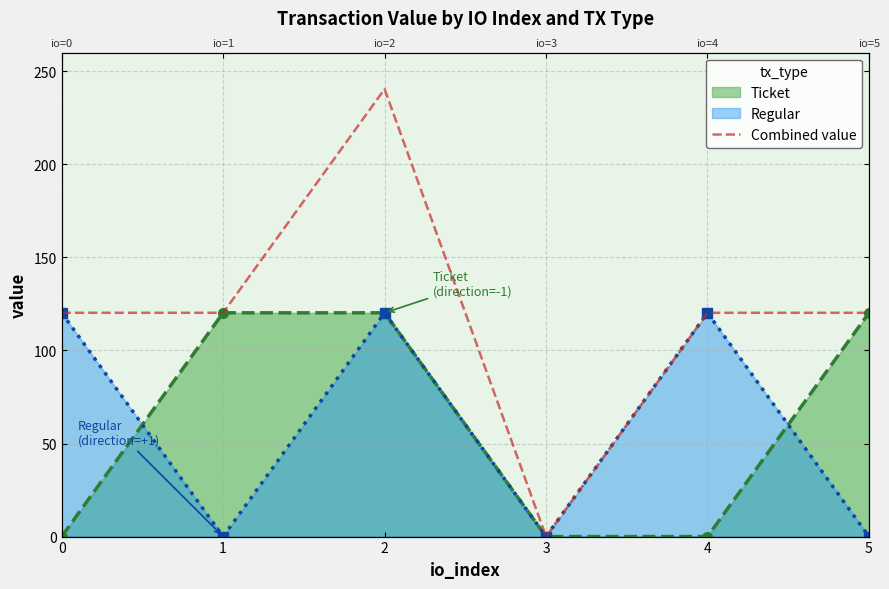

List the labels in order of value, smallest first.

3, 0, 1, 4, 5, 2